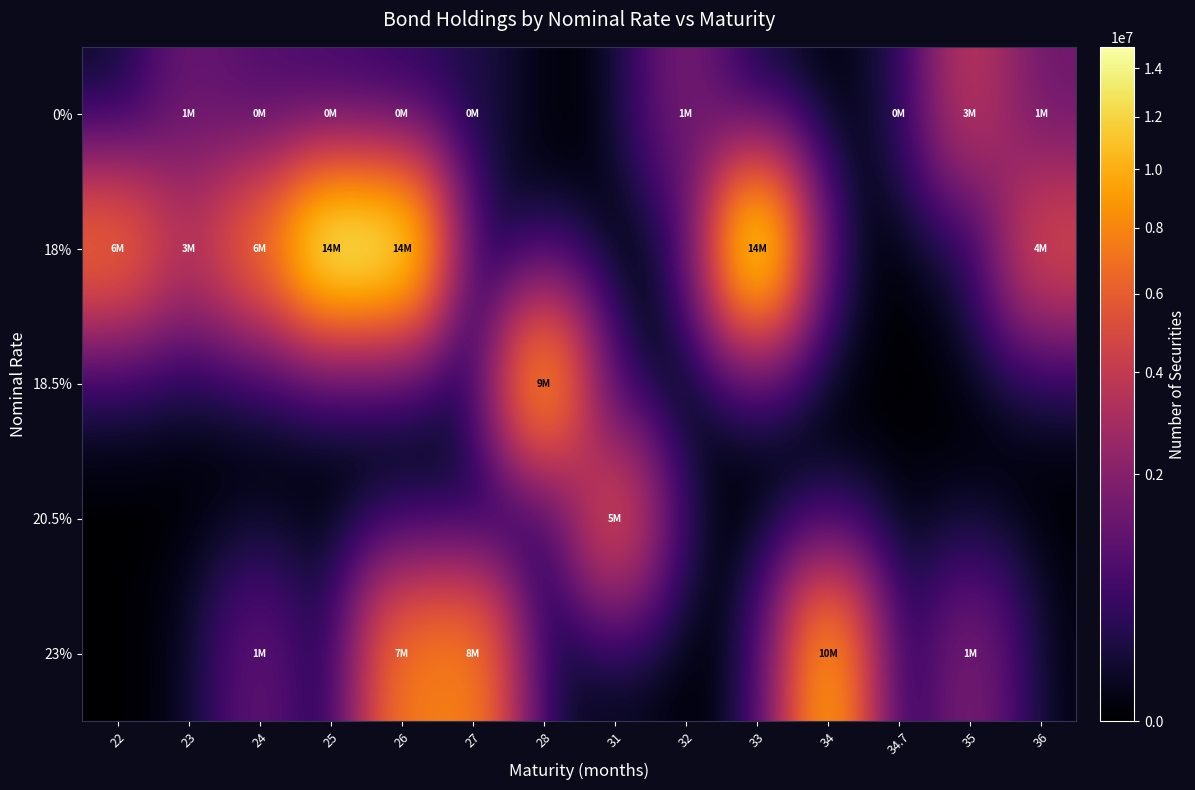

Reading left to right, list all the values displayed in this chart.

0%: 22=0	23=1295800	24=813707	25=525000	26=340524	27=202287	28=0	31=0	32=1696700	33=0	34=0	34.7=114700	35=3809800	36=1371800
18%: 22=6959809	23=3499886	24=6998703	25=14930000	26=14000000	27=0	28=0	31=0	32=0	33=14930000	34=0	34.7=0	35=0	36=4989600
18.5%: 22=0	23=0	24=0	25=0	26=0	27=0	28=9987900	31=0	32=0	33=0	34=0	34.7=0	35=0	36=0
20.5%: 22=0	23=0	24=0	25=0	26=0	27=0	28=0	31=5500000	32=0	33=0	34=0	34.7=0	35=0	36=0
23%: 22=0	23=0	24=1199966	25=0	26=7498900	27=8000000	28=0	31=0	32=0	33=0	34=10000000	34.7=0	35=1800000	36=0